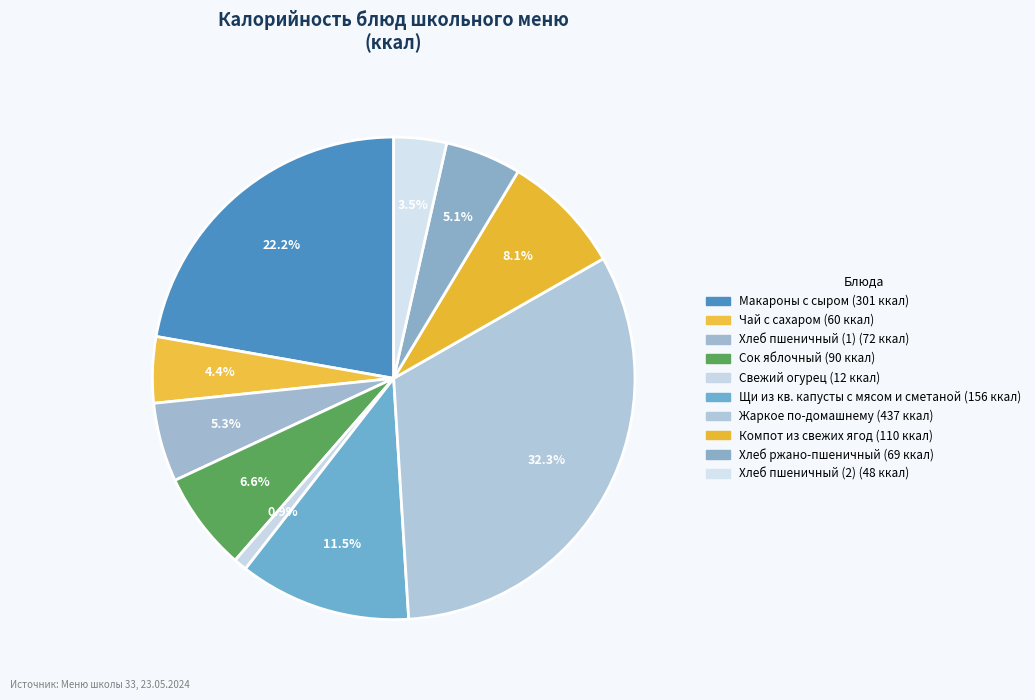

To the nearest percent, what is the difference between the largest and smallest slice percentages?

31%